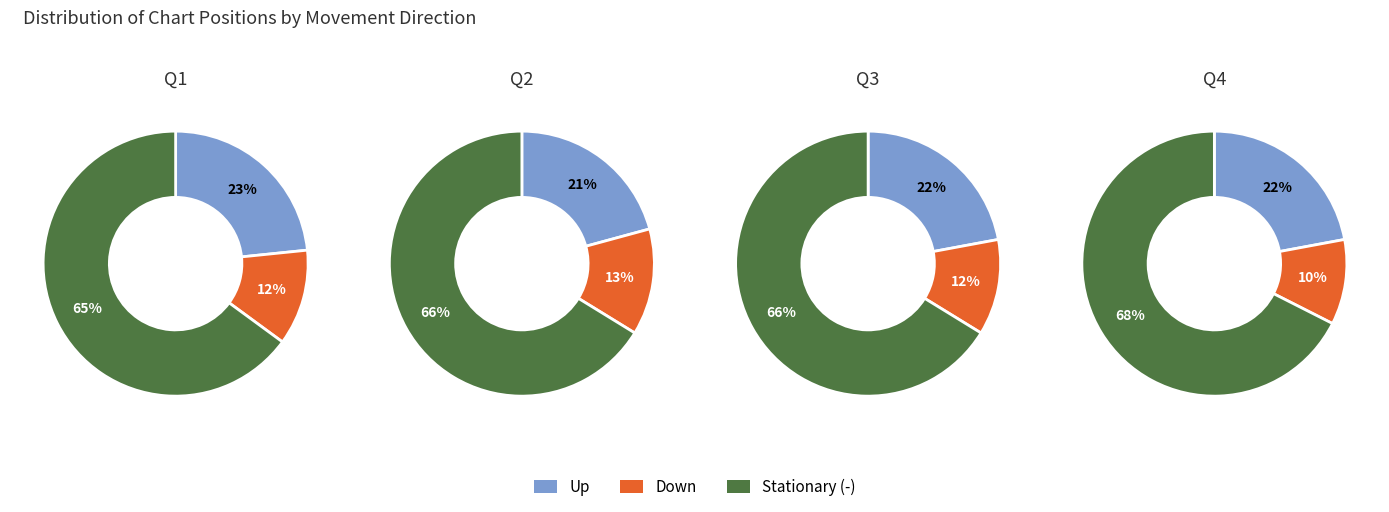

To the nearest percent, what is the average slice percentage?

33%